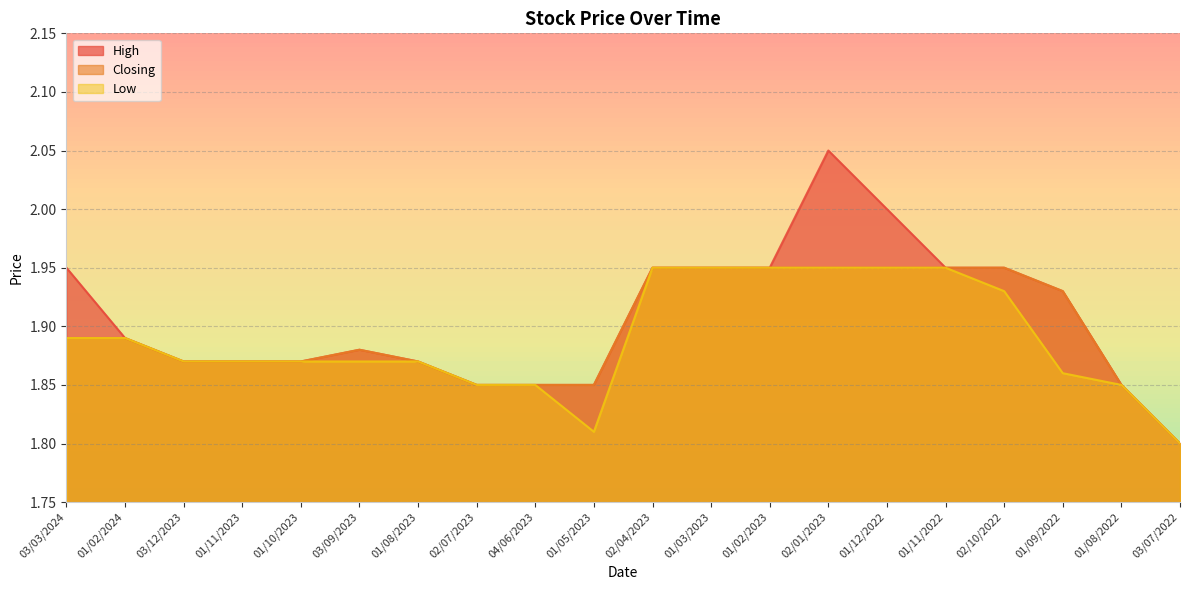

What is the difference between the Low values at 01/05/2023 and 02/04/2023?

0.1